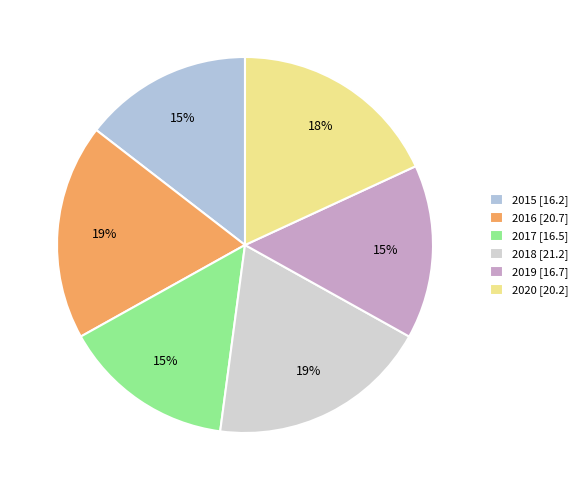

Is it true that 2015 is 15% of the pie?

True